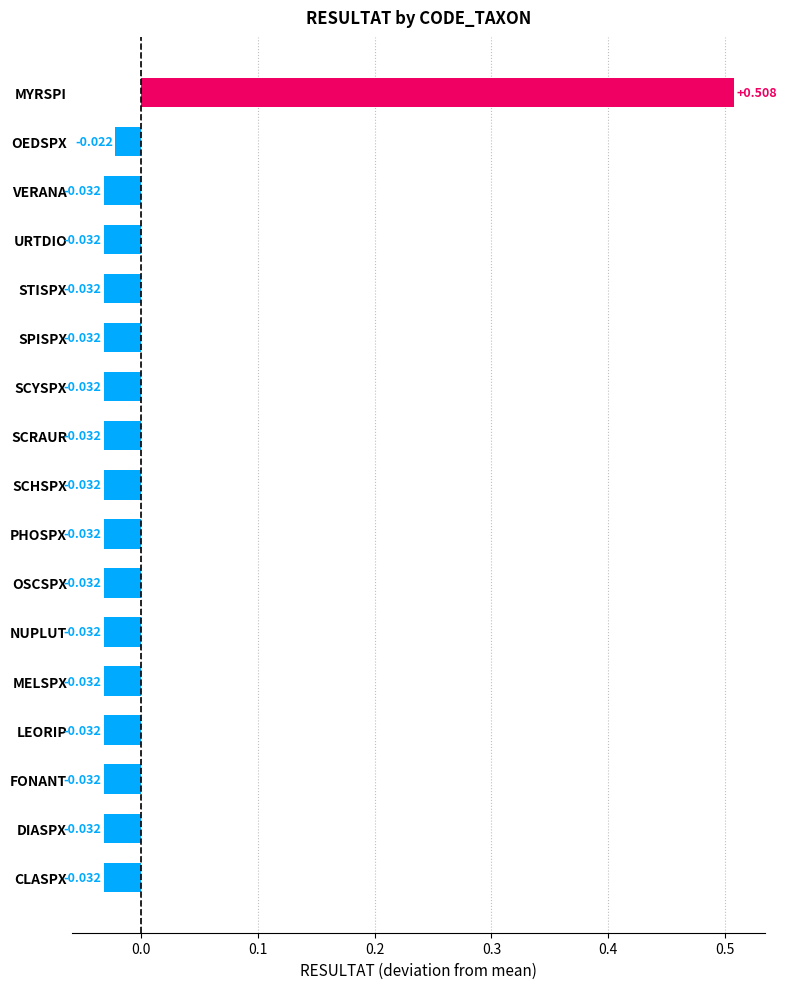

What is the label of the 10th bar from the top?

PHOSPX